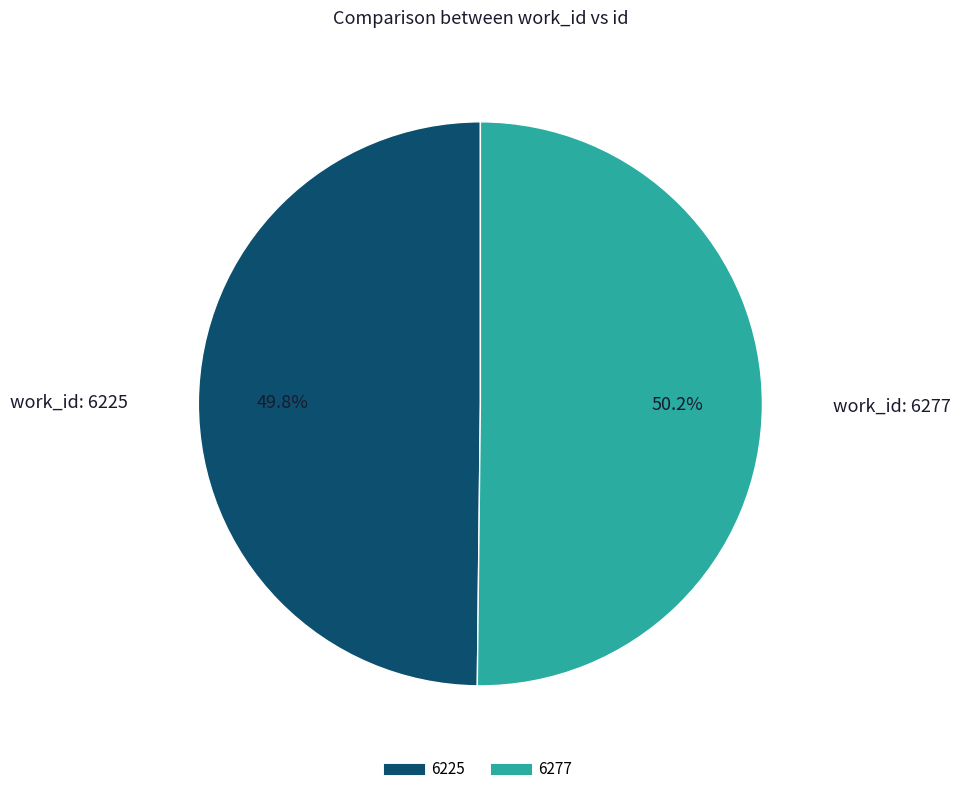

What is the ratio of the value at 6277 to the value at 6225?

1.0